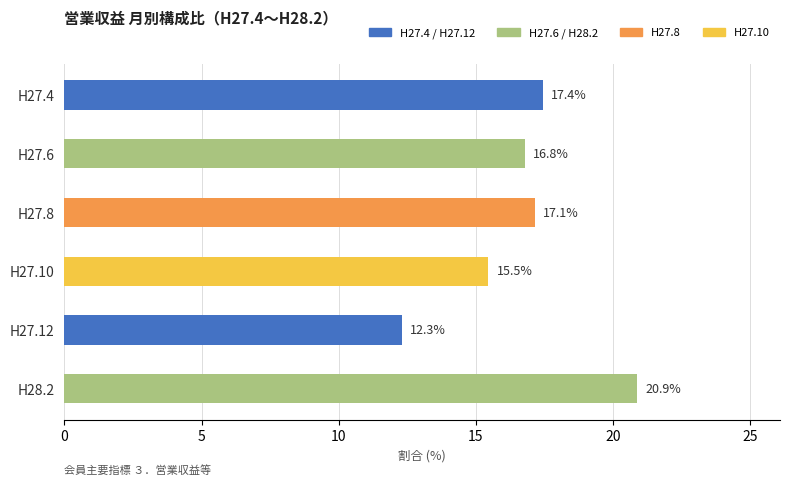

What is the change in value from H27.4 to H27.8?

-0.3